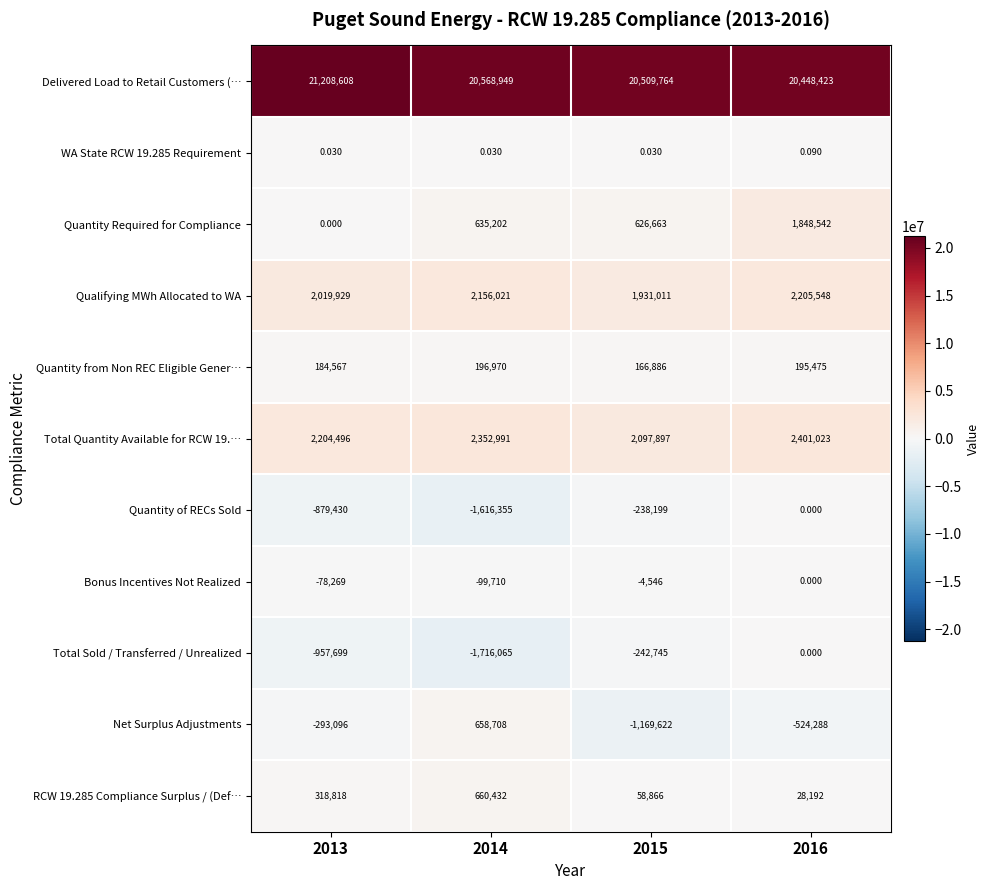

Which series has the widest spread of values?

Quantity Required for Compliance